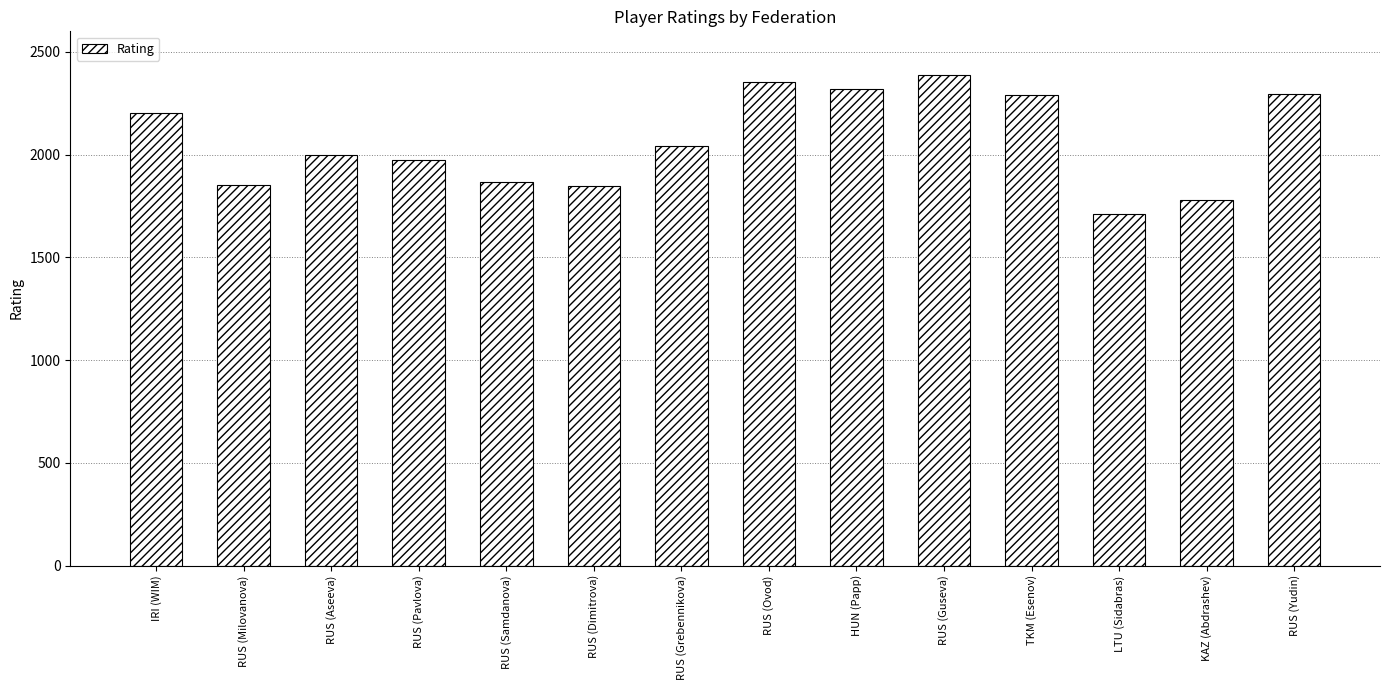

What position from the right is RUS (Aseeva)?

12